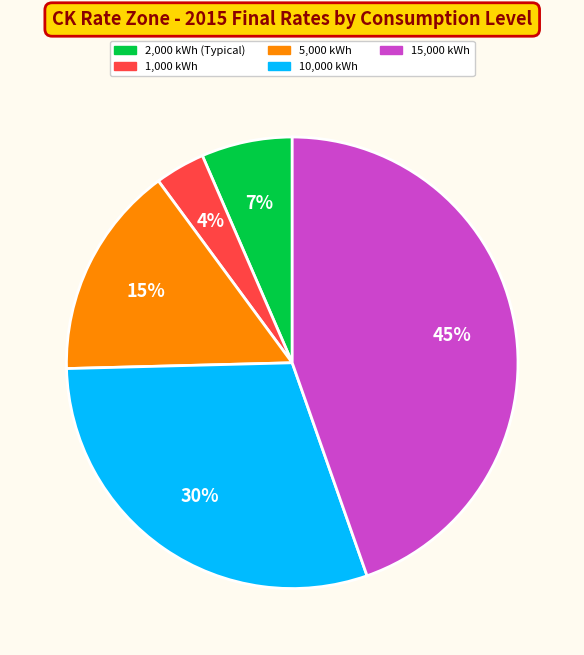

Which has a higher value, 2,000 kWh (Typical) or 15,000 kWh?

15,000 kWh